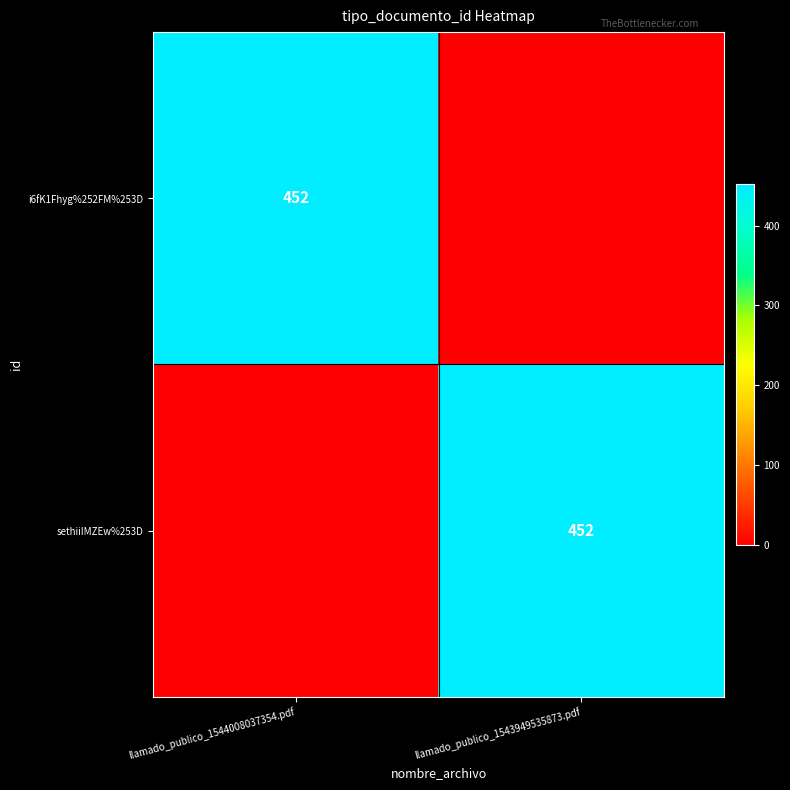

True or false: i6fK1Fhyg%252FM%253D has a value of 624 at llamado_publico_1544008037354.pdf.

False